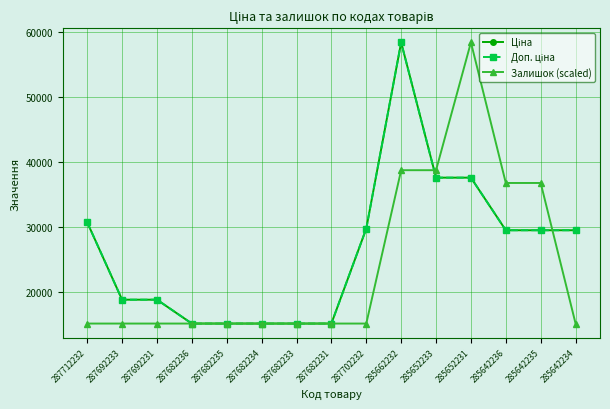

What is the average value of the Доп. ціна series?

26383.1